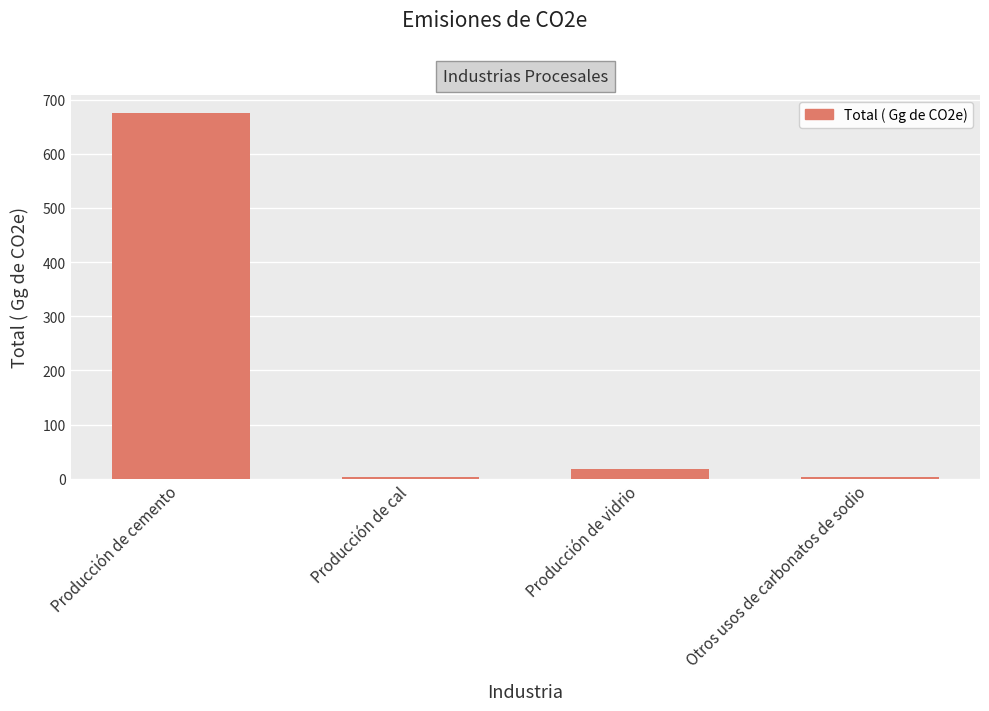

The chart shows a value of 16.9 at Producción de vidrio. True or false?

True